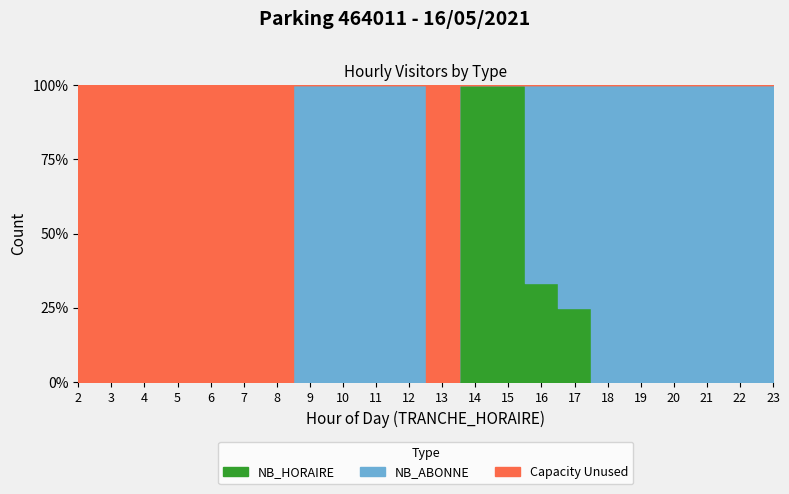

What is the sum of the NB_ABONNE values at 3 and 17?

3